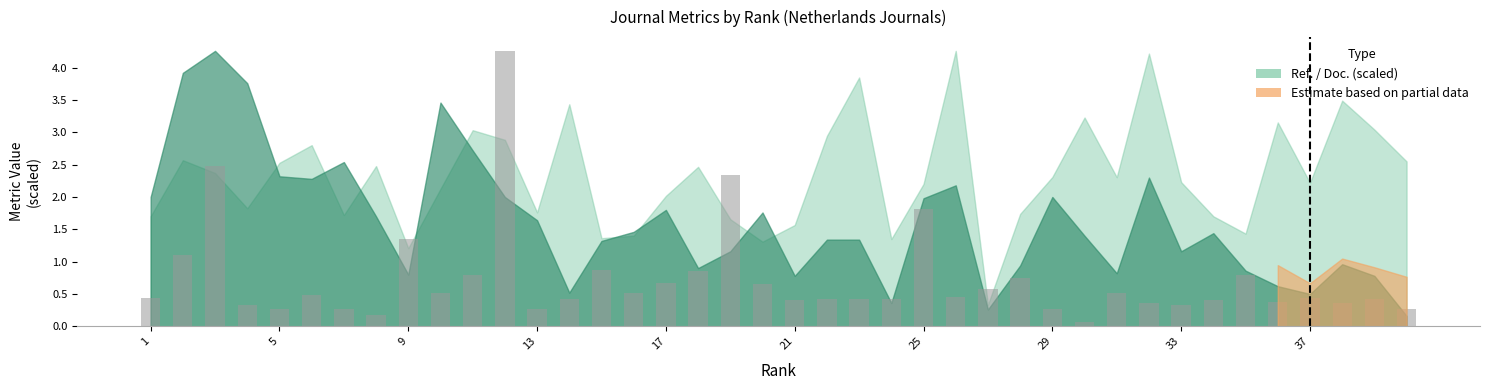

What is the maximum value shown in the chart?

4.3